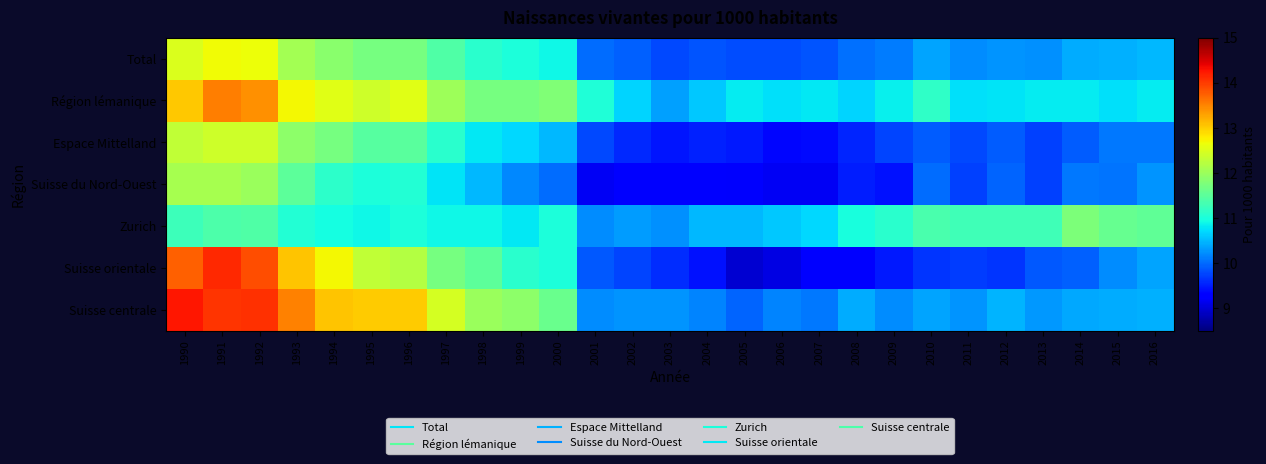

Reading left to right, what are all the values shown in this chart?

Total: 1990=12.5	1991=12.7	1992=12.6	1993=12.1	1994=11.9	1995=11.7	1996=11.7	1997=11.4	1998=11.1	1999=11.0	2000=10.9	2001=10.0	2002=9.9	2003=9.8	2004=9.9	2005=9.8	2006=9.8	2007=9.9	2008=10.0	2009=10.1	2010=10.4	2011=10.2	2012=10.3	2013=10.2	2014=10.4	2015=10.5	2016=10.5
Région lémanique: 1990=13.0	1991=13.5	1992=13.4	1993=12.7	1994=12.6	1995=12.4	1996=12.5	1997=12.0	1998=11.7	1999=11.7	2000=11.8	2001=11.0	2002=10.7	2003=10.3	2004=10.6	2005=10.8	2006=10.7	2007=10.8	2008=10.7	2009=10.9	2010=11.1	2011=10.7	2012=10.8	2013=10.8	2014=10.8	2015=10.8	2016=10.8
Espace Mittelland: 1990=12.3	1991=12.4	1992=12.4	1993=11.9	1994=11.7	1995=11.5	1996=11.5	1997=11.1	1998=10.8	1999=10.7	2000=10.5	2001=9.8	2002=9.6	2003=9.4	2004=9.5	2005=9.5	2006=9.4	2007=9.4	2008=9.6	2009=9.7	2010=9.9	2011=9.8	2012=9.9	2013=9.7	2014=9.9	2015=10.1	2016=10.1
Suisse du Nord-Ouest: 1990=12.1	1991=12.1	1992=12.0	1993=11.5	1994=11.1	1995=11.0	1996=11.1	1997=10.8	1998=10.5	1999=10.2	2000=10.0	2001=9.2	2002=9.3	2003=9.3	2004=9.3	2005=9.2	2006=9.2	2007=9.2	2008=9.5	2009=9.4	2010=10.0	2011=9.7	2012=10.0	2013=9.7	2014=10.1	2015=10.1	2016=10.3
Zurich: 1990=11.2	1991=11.4	1992=11.4	1993=11.1	1994=11.0	1995=10.9	1996=11.0	1997=10.9	1998=10.9	1999=10.8	2000=11.0	2001=10.2	2002=10.3	2003=10.2	2004=10.5	2005=10.5	2006=10.6	2007=10.7	2008=11.0	2009=11.1	2010=11.4	2011=11.3	2012=11.3	2013=11.3	2014=11.8	2015=11.6	2016=11.5
Suisse orientale: 1990=13.7	1991=14.1	1992=13.9	1993=13.0	1994=12.7	1995=12.3	1996=12.2	1997=11.7	1998=11.5	1999=11.1	2000=11.0	2001=9.9	2002=9.8	2003=9.6	2004=9.4	2005=9.0	2006=9.1	2007=9.3	2008=9.3	2009=9.5	2010=9.7	2011=9.7	2012=9.7	2013=9.9	2014=9.9	2015=10.2	2016=10.4
Suisse centrale: 1990=14.3	1991=14.0	1992=14.1	1993=13.5	1994=13.1	1995=13.0	1996=13.0	1997=12.5	1998=12.0	1999=11.9	2000=11.6	2001=10.2	2002=10.3	2003=10.3	2004=10.2	2005=10.0	2006=10.2	2007=10.1	2008=10.4	2009=10.2	2010=10.4	2011=10.3	2012=10.5	2013=10.3	2014=10.4	2015=10.4	2016=10.4